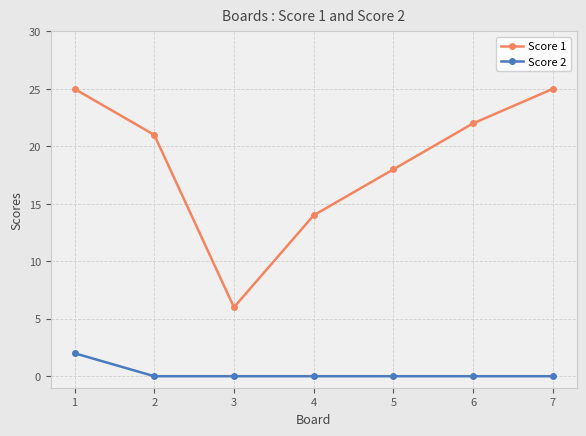

How many lines are shown in the chart?

2